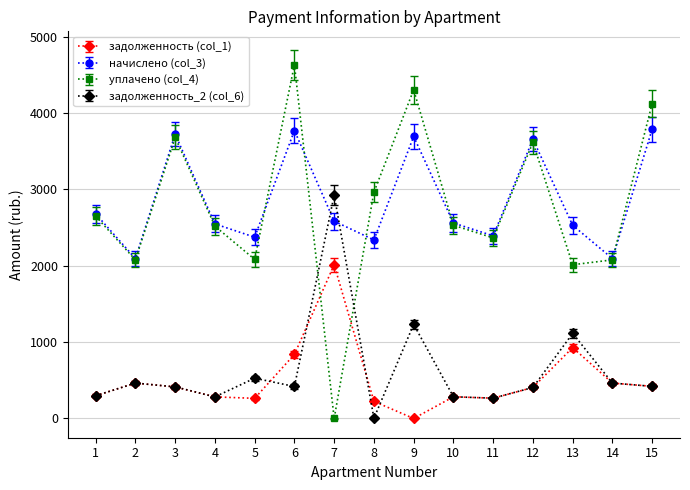

List the series in order of their peak value, highest first.

уплачено (col_4), начислено (col_3), задолженность_2 (col_6), задолженность (col_1)